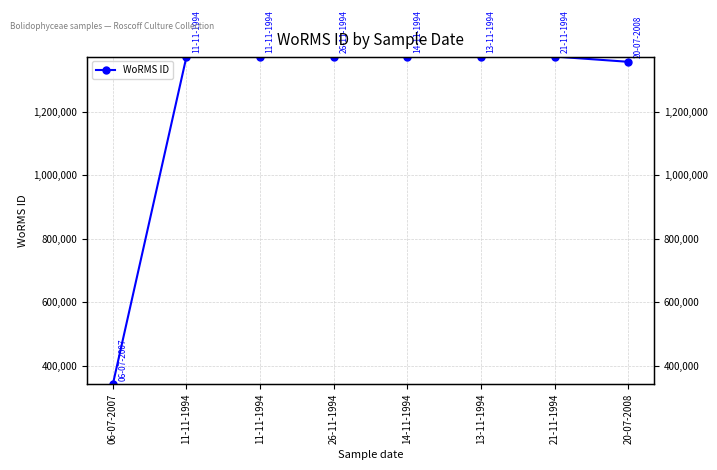

Rank the categories by value from highest to lowest.

11-11-1994, 11-11-1994, 21-11-1994, 26-11-1994, 14-11-1994, 13-11-1994, 20-07-2008, 06-07-2007